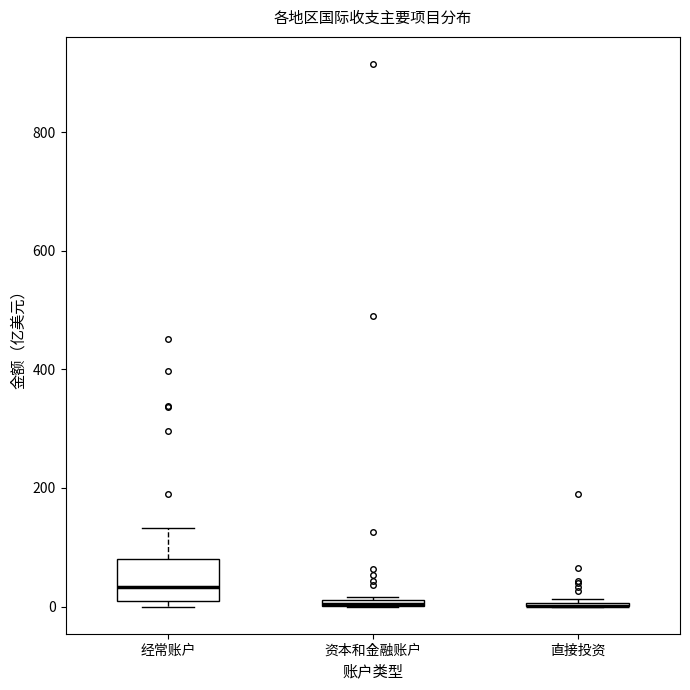

Comparing the boxes themselves (not the whiskers), which one is the tallest?

经常账户